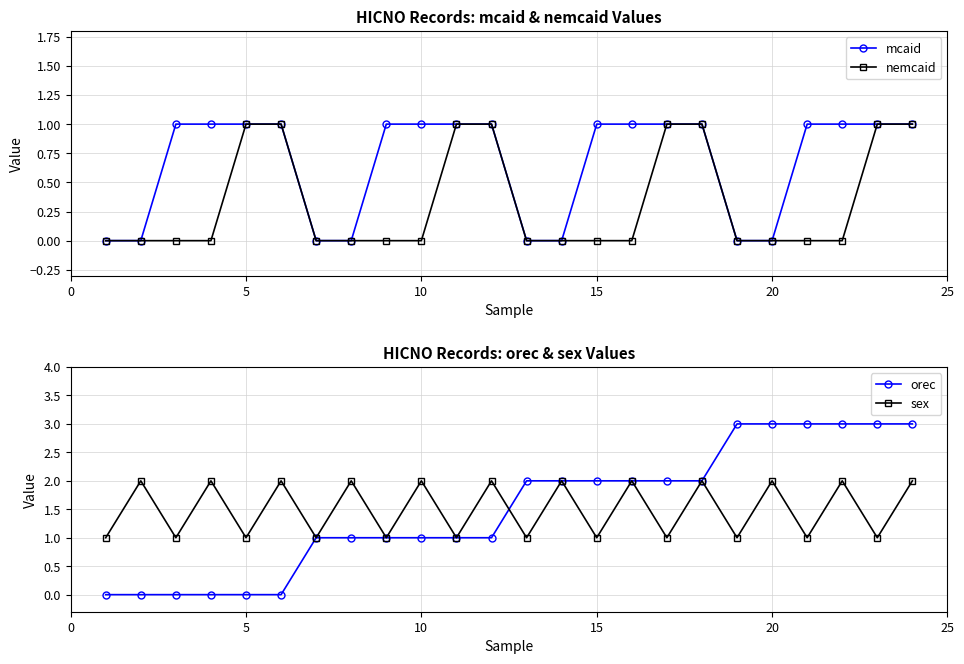

The mcaid series shows -1 at 5. True or false?

False